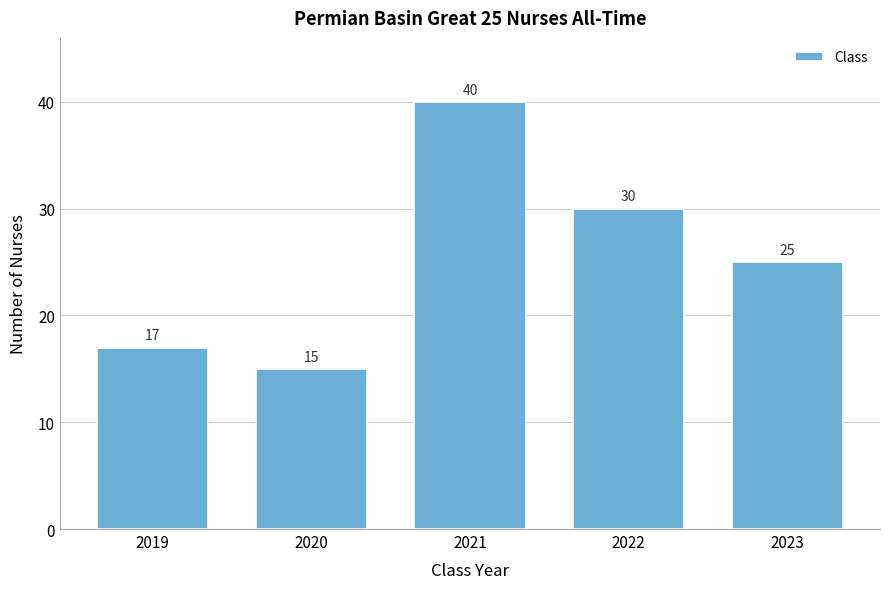

Which range on the x-axis has the tallest bar?

2020.5 to 2021.5